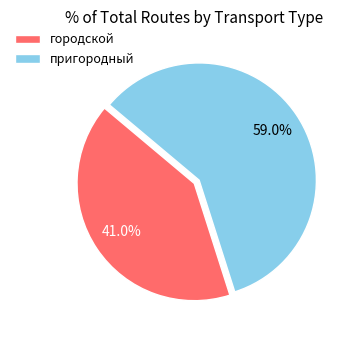

How many slices are in this pie chart?

2